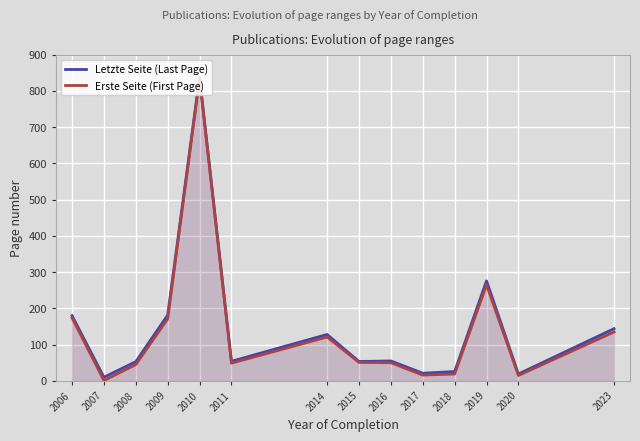

Reading right to left, list all the values displayed in this chart.

Letzte Seite (Last Page): 144.0	19.0	276.0	25.8	21.1	55.0	53.5	128.0	54.0	838.0	181.5	53.0	10.0	180.0
Erste Seite (First Page): 135.0	15.0	265.0	19.0	16.0	50.0	51.0	121.0	49.0	833.0	171.0	45.0	1.0	174.0